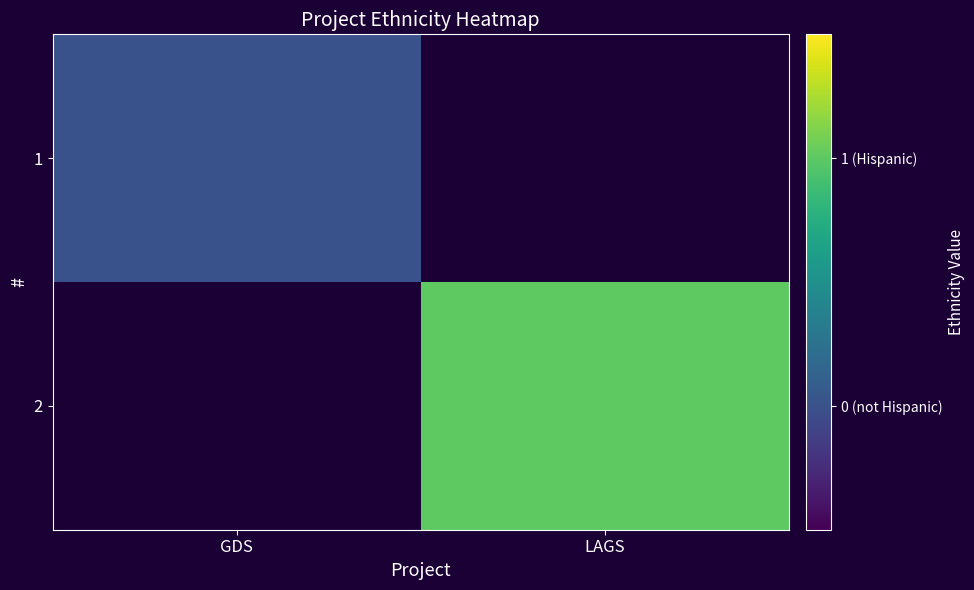

Which series has the widest spread of values?

1